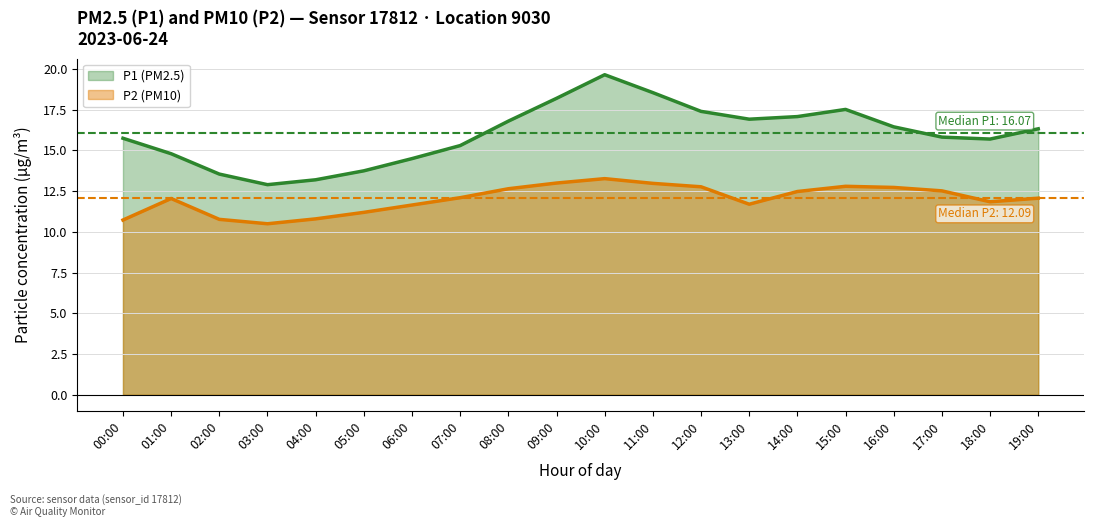

What is the label of the 19th point from the left?

18:00